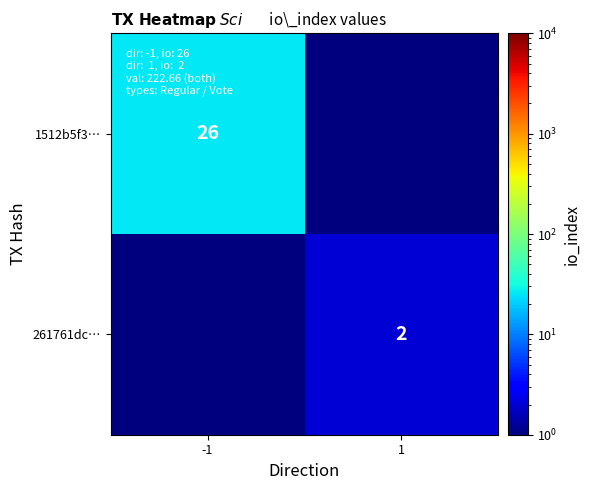

Is it true that 261761dc… equals 2.0 at 1?

True